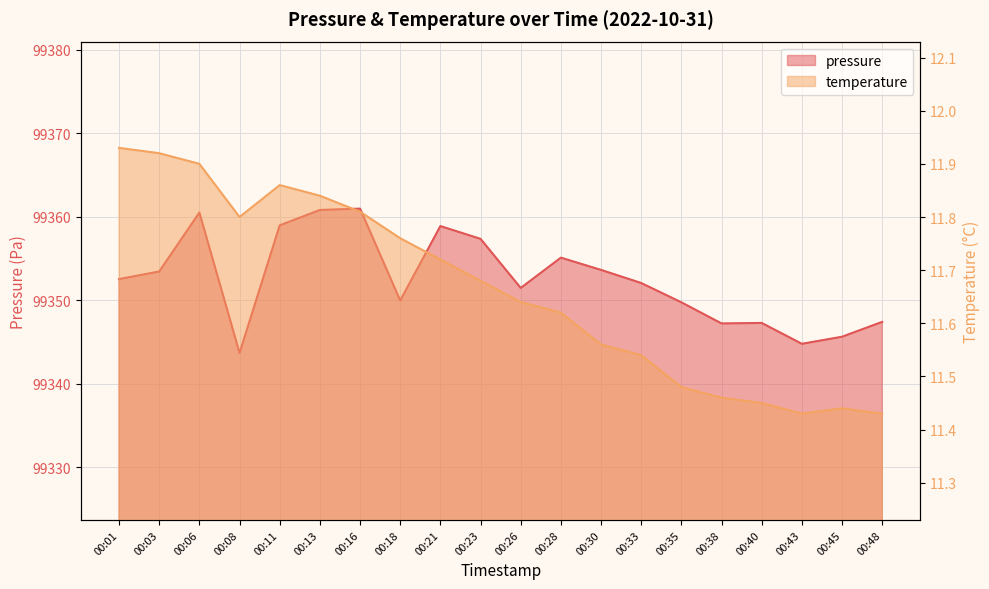

Reading left to right, transcribe all the data shown in this chart.

pressure: 00:01=99352.6	00:03=99353.5	00:06=99360.5	00:08=99343.7	00:11=99359.0	00:13=99360.8	00:16=99361.0	00:18=99350.0	00:21=99358.9	00:23=99357.4	00:26=99351.5	00:28=99355.1	00:30=99353.7	00:33=99352.1	00:35=99349.8	00:38=99347.2	00:40=99347.3	00:43=99344.8	00:45=99345.7	00:48=99347.4
temperature: 00:01=11.9	00:03=11.9	00:06=11.9	00:08=11.8	00:11=11.9	00:13=11.8	00:16=11.8	00:18=11.8	00:21=11.7	00:23=11.7	00:26=11.6	00:28=11.6	00:30=11.6	00:33=11.5	00:35=11.5	00:38=11.5	00:40=11.4	00:43=11.4	00:45=11.4	00:48=11.4